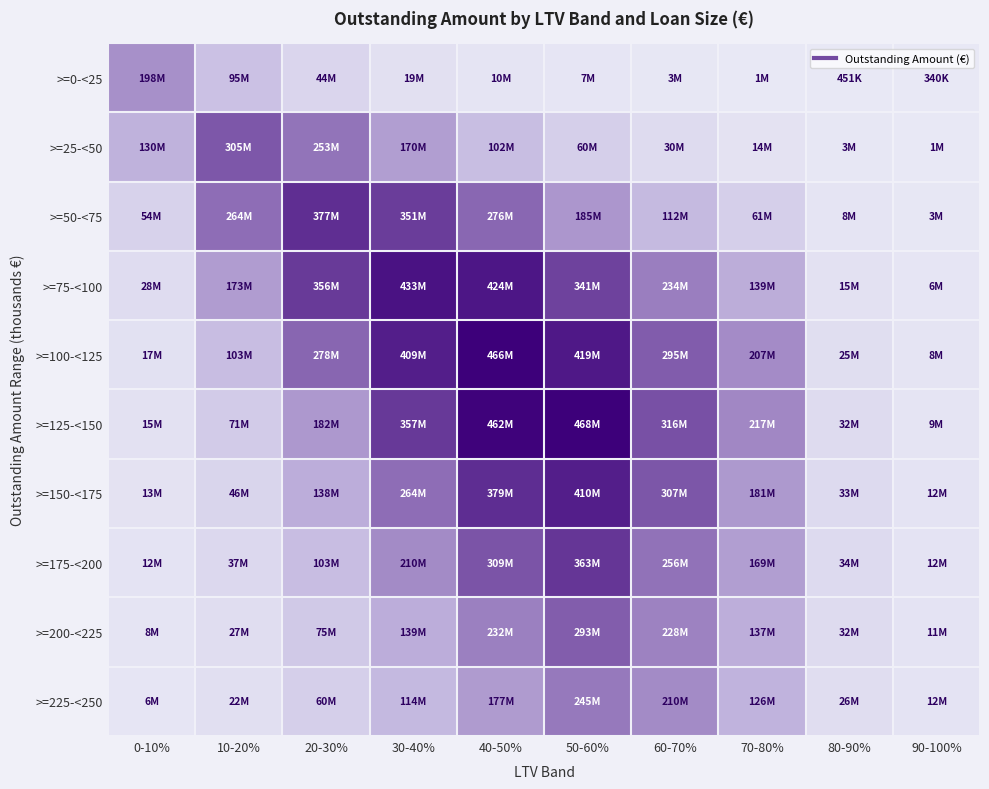

Between 40-50% and 0-10%, which is larger?

0-10%